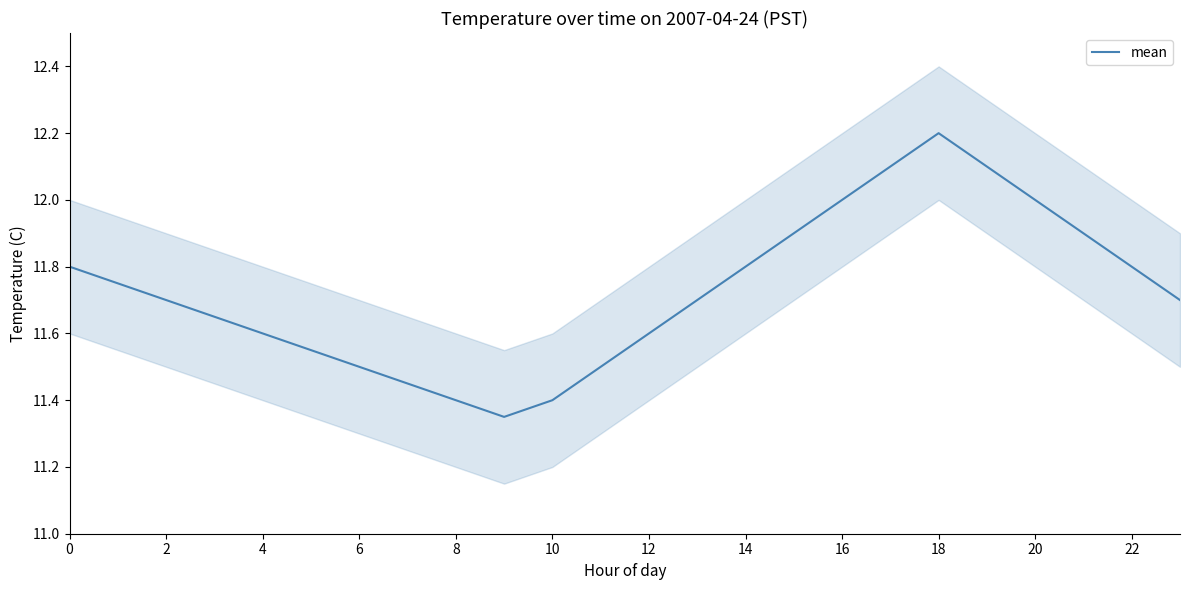

Count the values in the range 11 to 12.

21